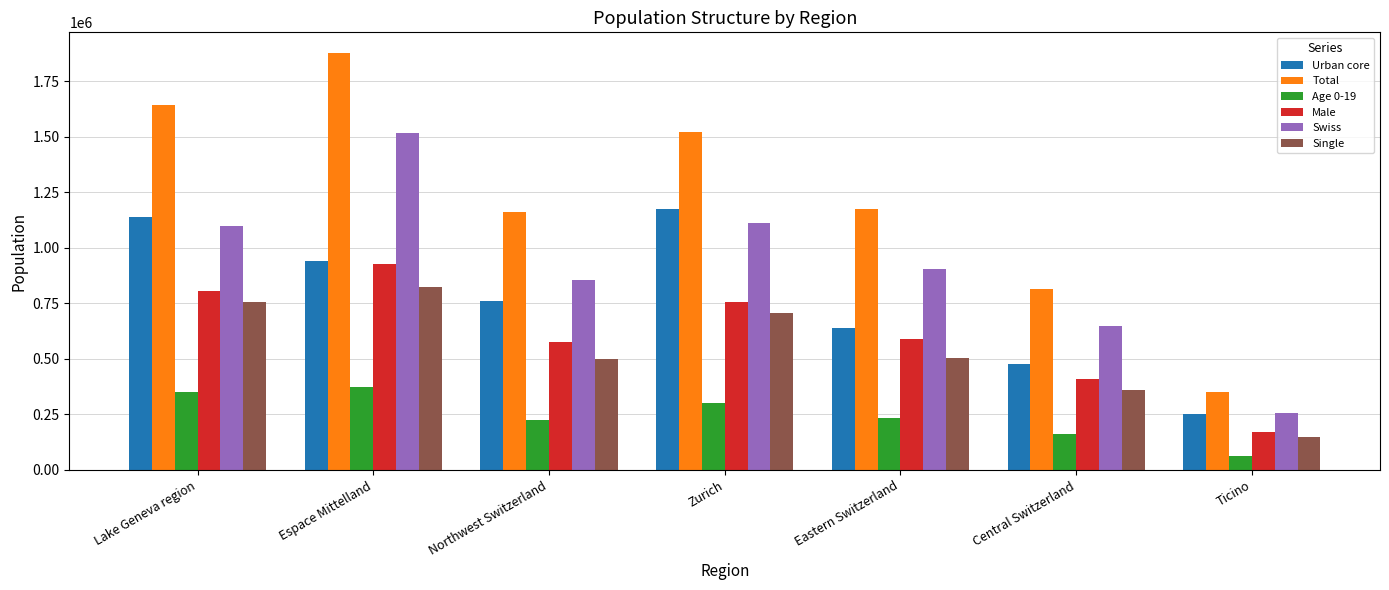

What is the difference between the highest and lowest values at Central Switzerland?

650115